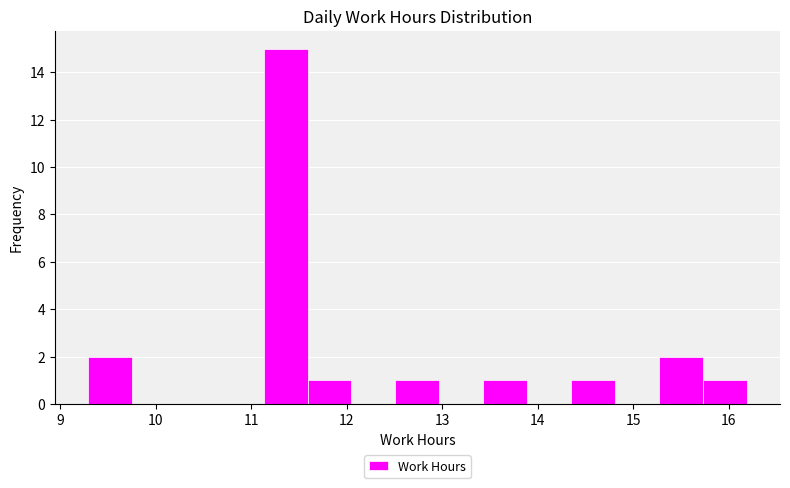

Which range on the x-axis has the tallest bar?

11.13 to 11.59